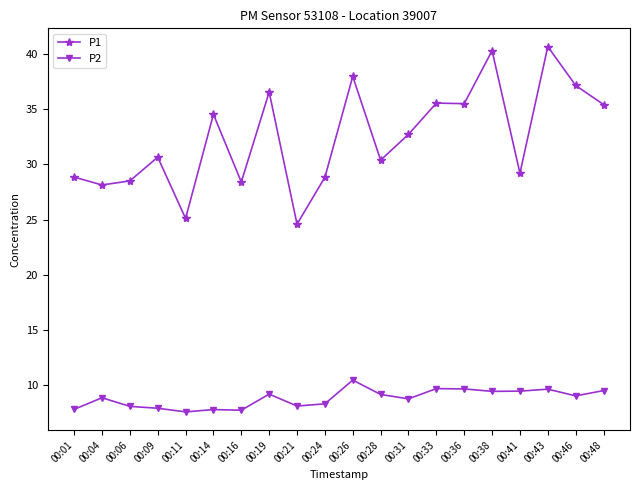

Which series has the largest range (max minus min)?

P1